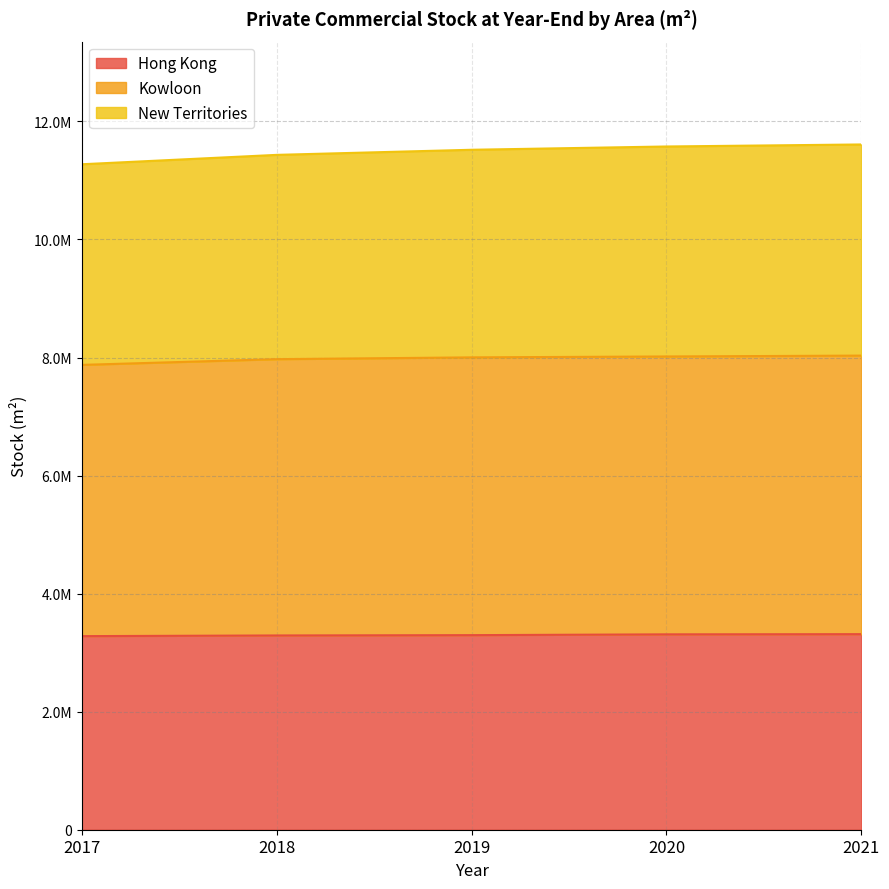

True or false: Hong Kong has more than 2 interior local peaks.

False